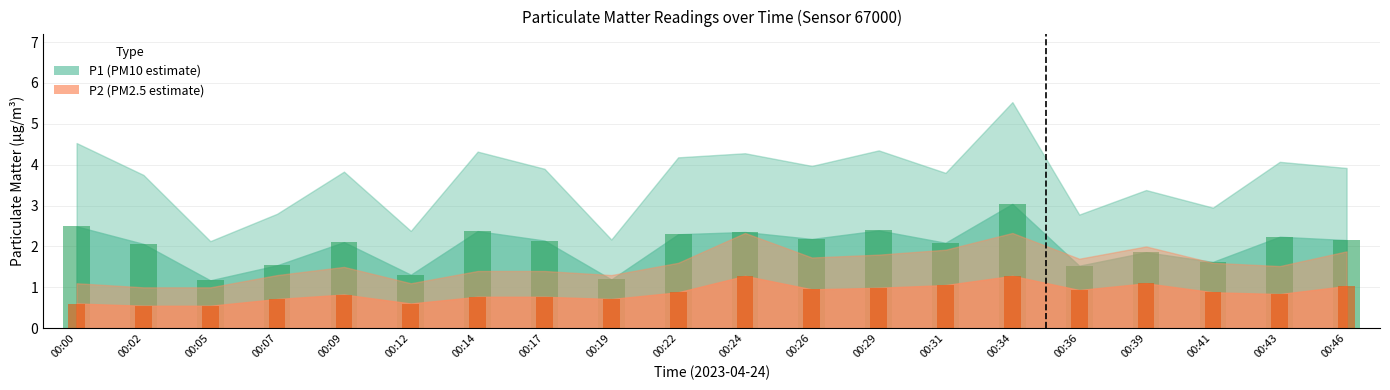

At which label does P1 reach its minimum?

00:05